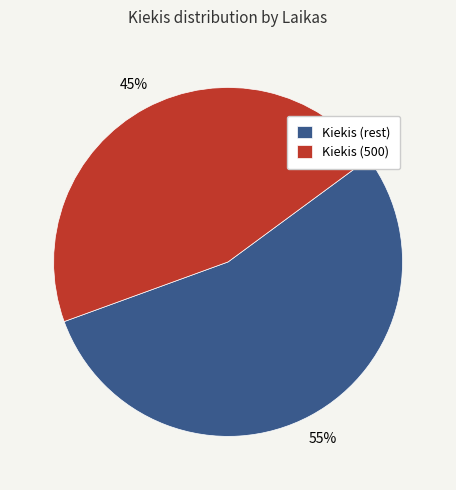

To the nearest percent, what is the combined percentage of Kiekis (rest) and Kiekis (500)?

100%